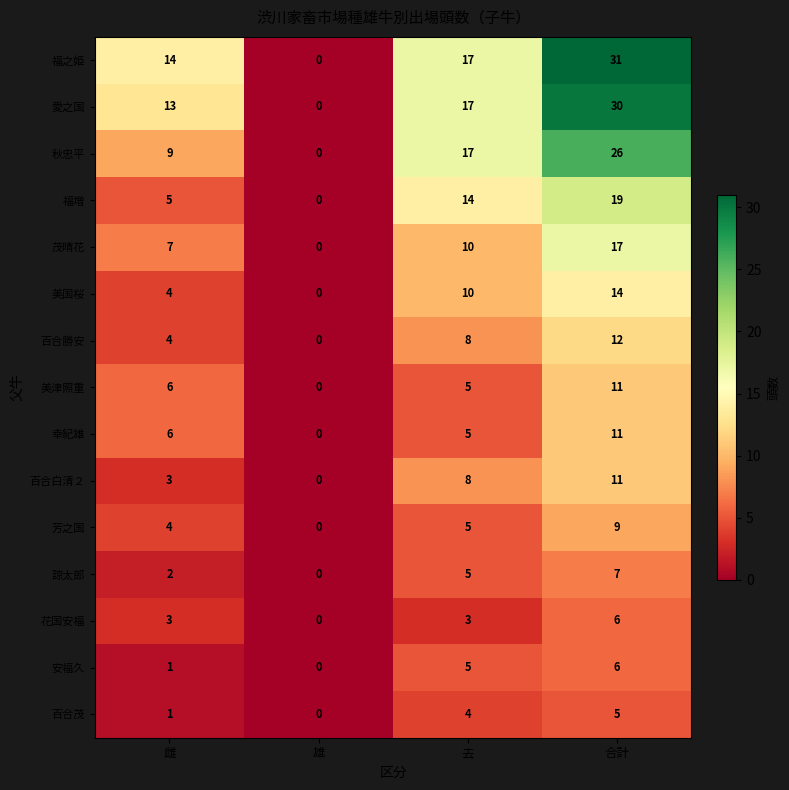

Count the number of data series in this chart.

15